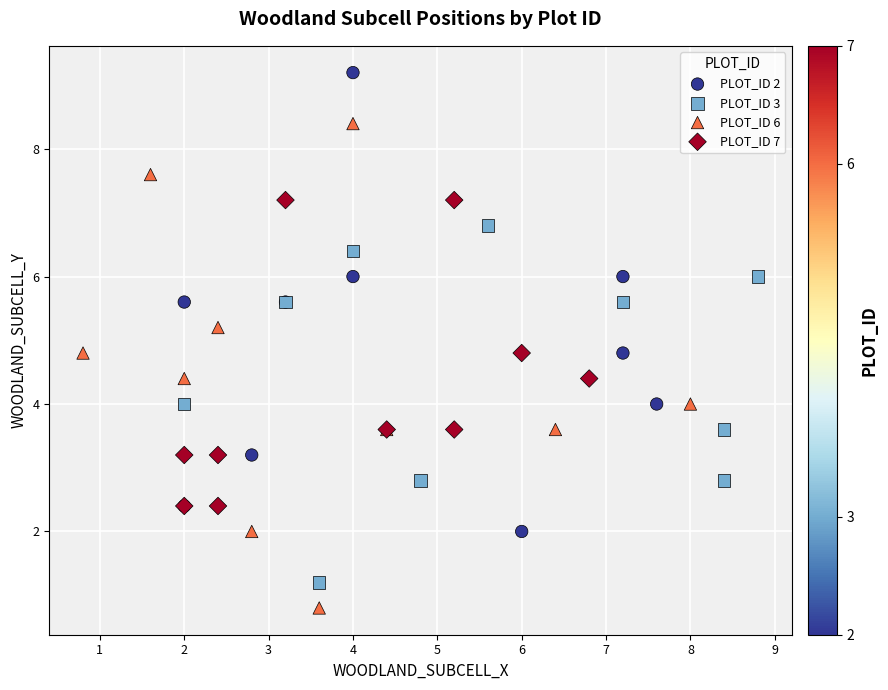

Which series has the widest spread of Y values?

PLOT_ID 6